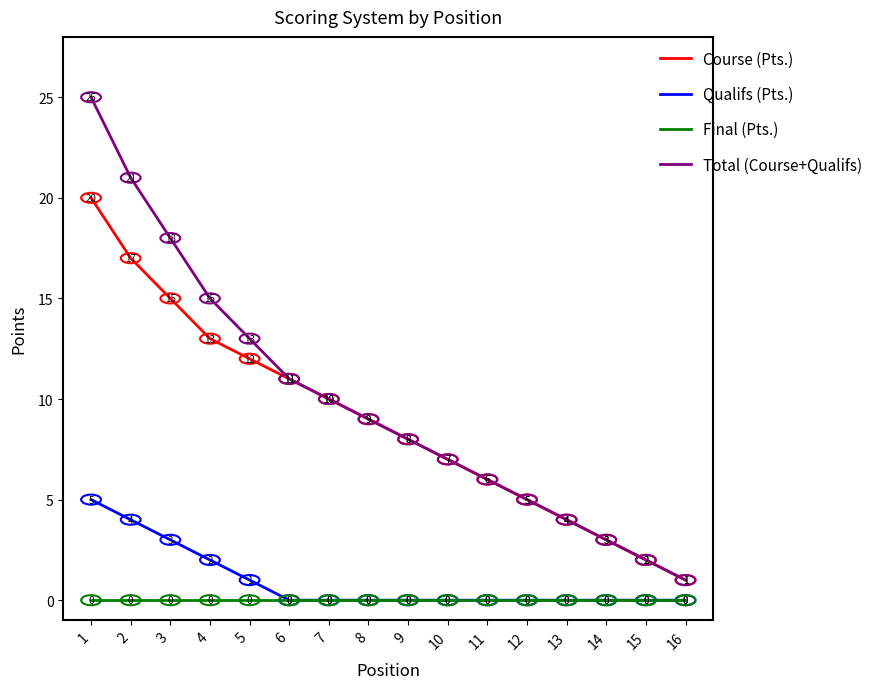

Which series has the largest total across all categories?

Total (Course+Qualifs)